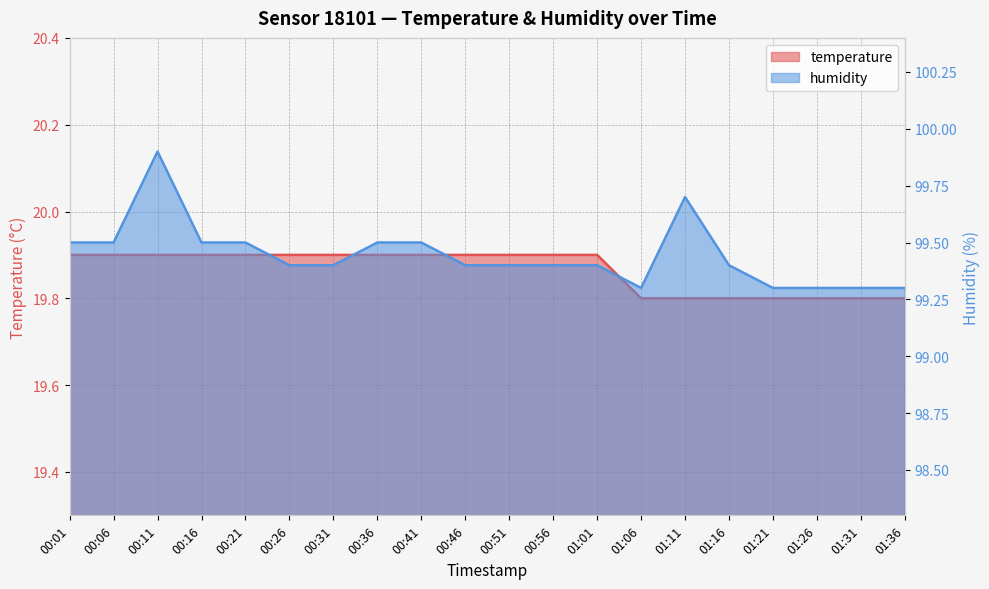

Rank the categories by humidity value from lowest to highest.

01:06, 01:21, 01:26, 01:31, 01:36, 00:26, 00:31, 00:46, 00:51, 00:56, 01:01, 01:16, 00:01, 00:06, 00:16, 00:21, 00:36, 00:41, 01:11, 00:11